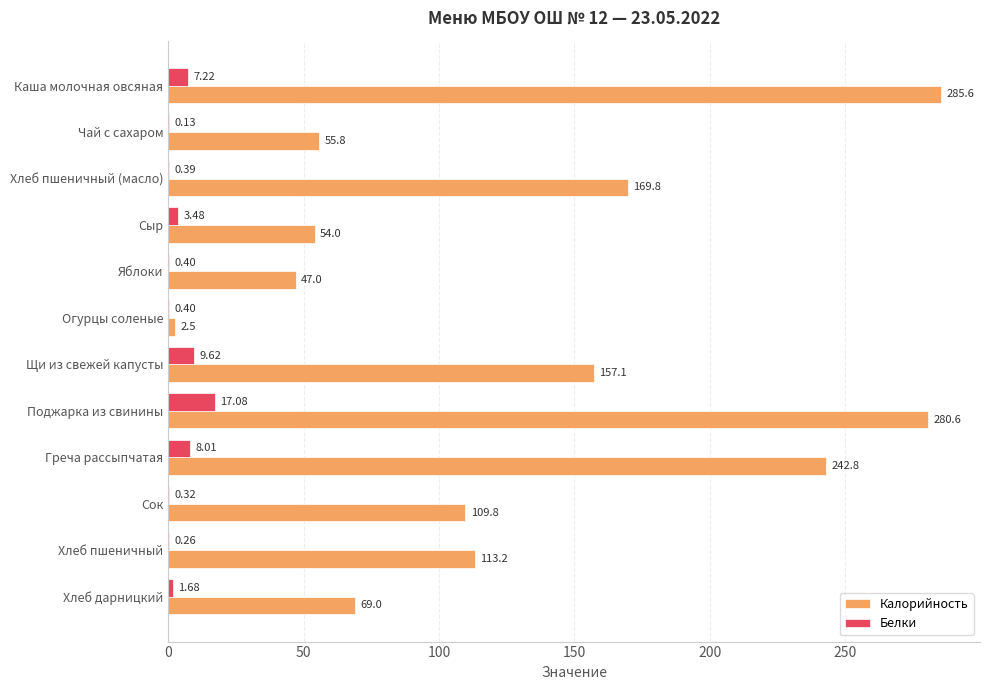

Which category has the highest value in the Белки series?

Поджарка из свинины